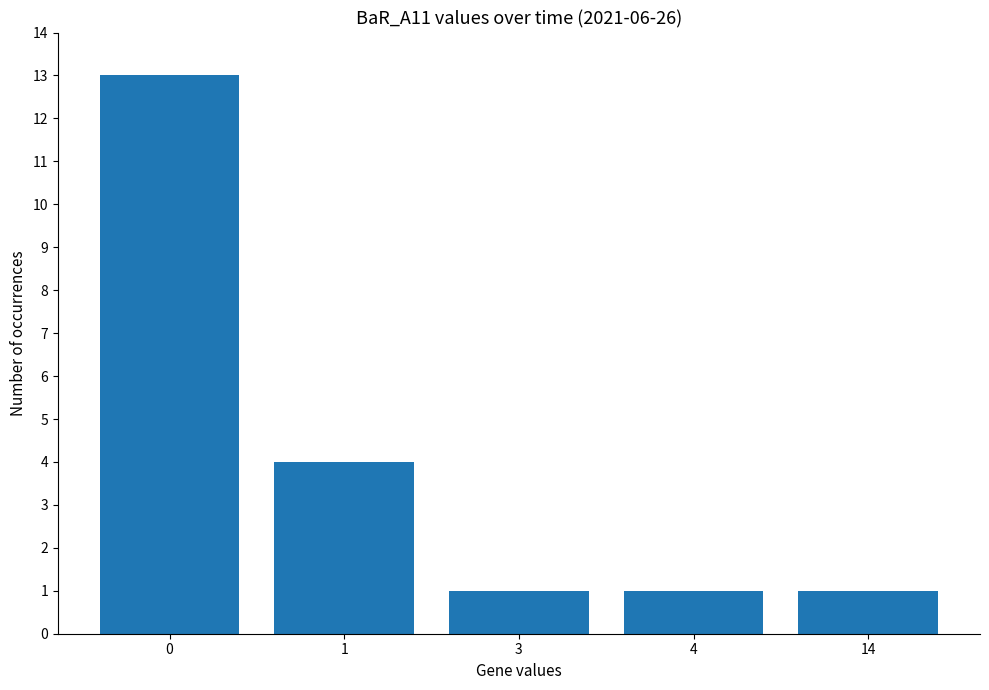

The value at 3 is 1. True or false?

True